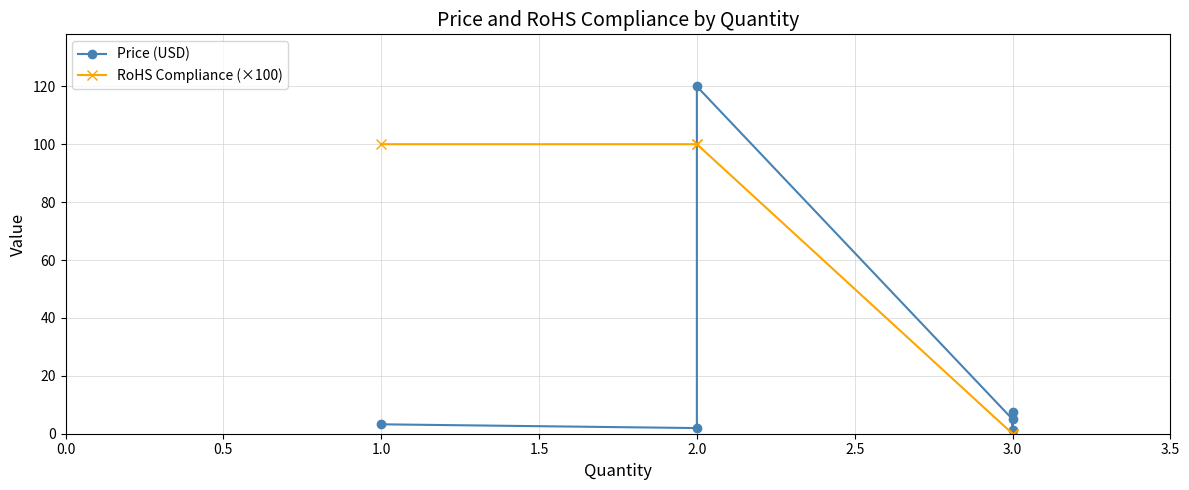

At which category does Price (USD) reach its first local peak?

2.0